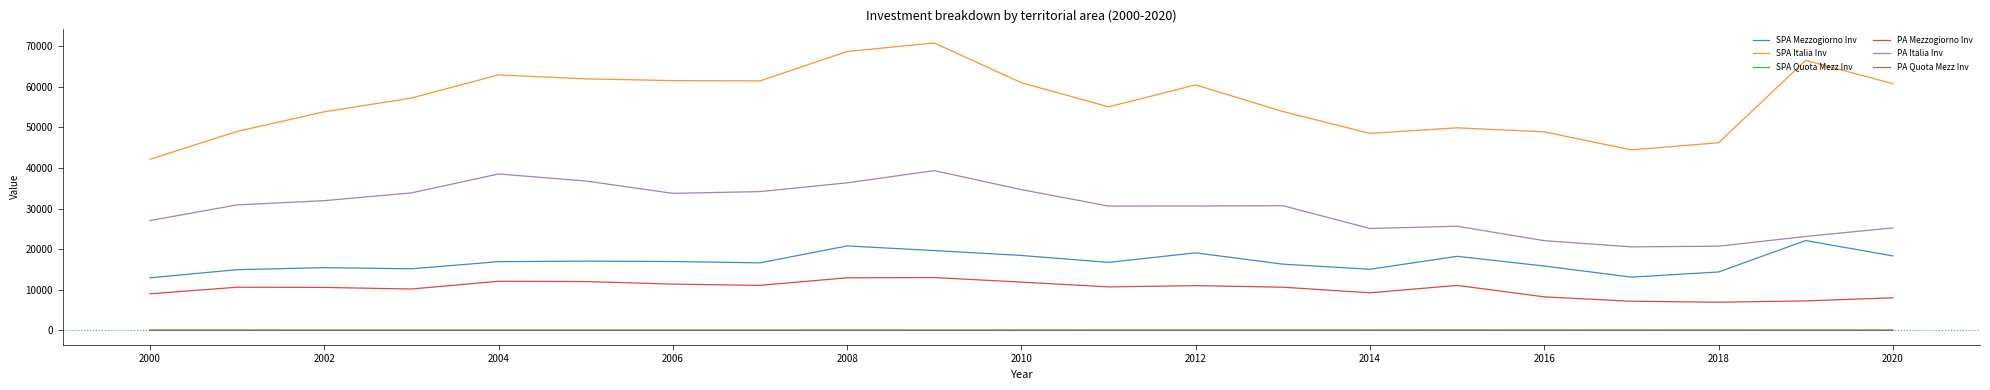

Which series has the largest total across all categories?

SPA Italia Inv